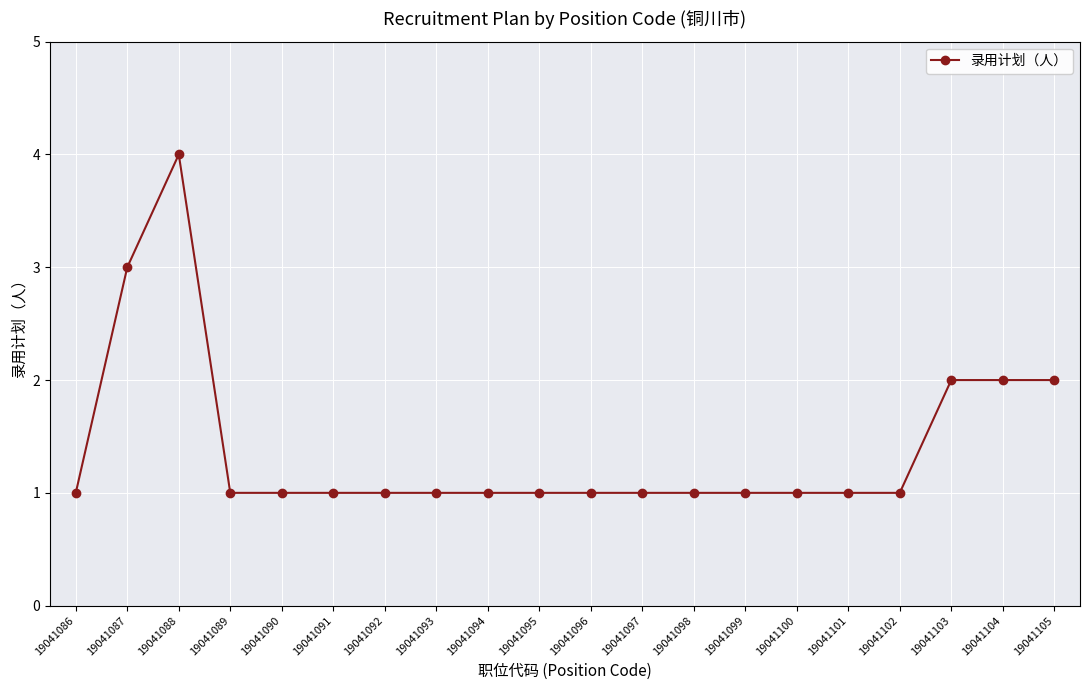

Where is the first local maximum?

19041088